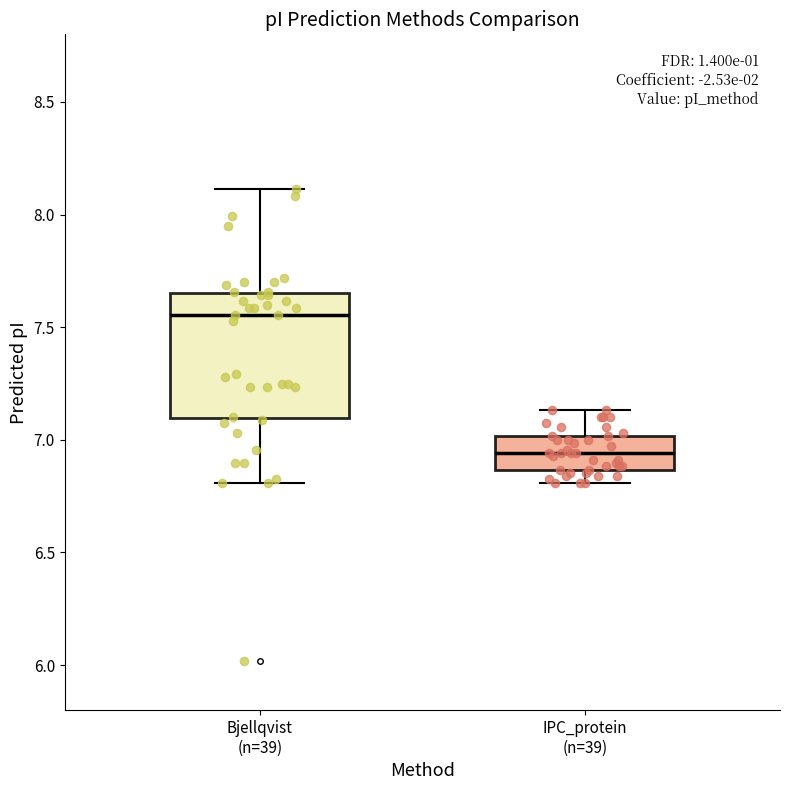

Reading left to right, read every box against the y-axis: the position of its median line, the range the box covers, and the ends of its whiskers. The values are not printed on the chart, so give them approximately, as read against the axis.

Bjellqvist (n=39): median 7.55, box 7.10 to 7.65, whiskers 6.80 to 8.10
IPC_protein (n=39): median 6.95, box 6.85 to 7.00, whiskers 6.80 to 7.15